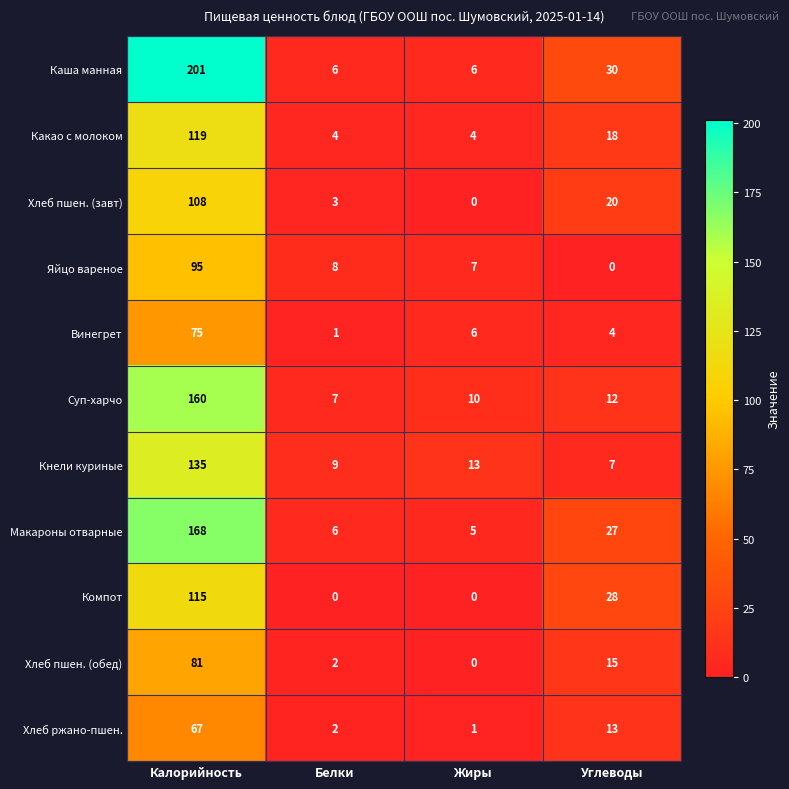

The Винегрет series shows 3 at Углеводы. True or false?

False